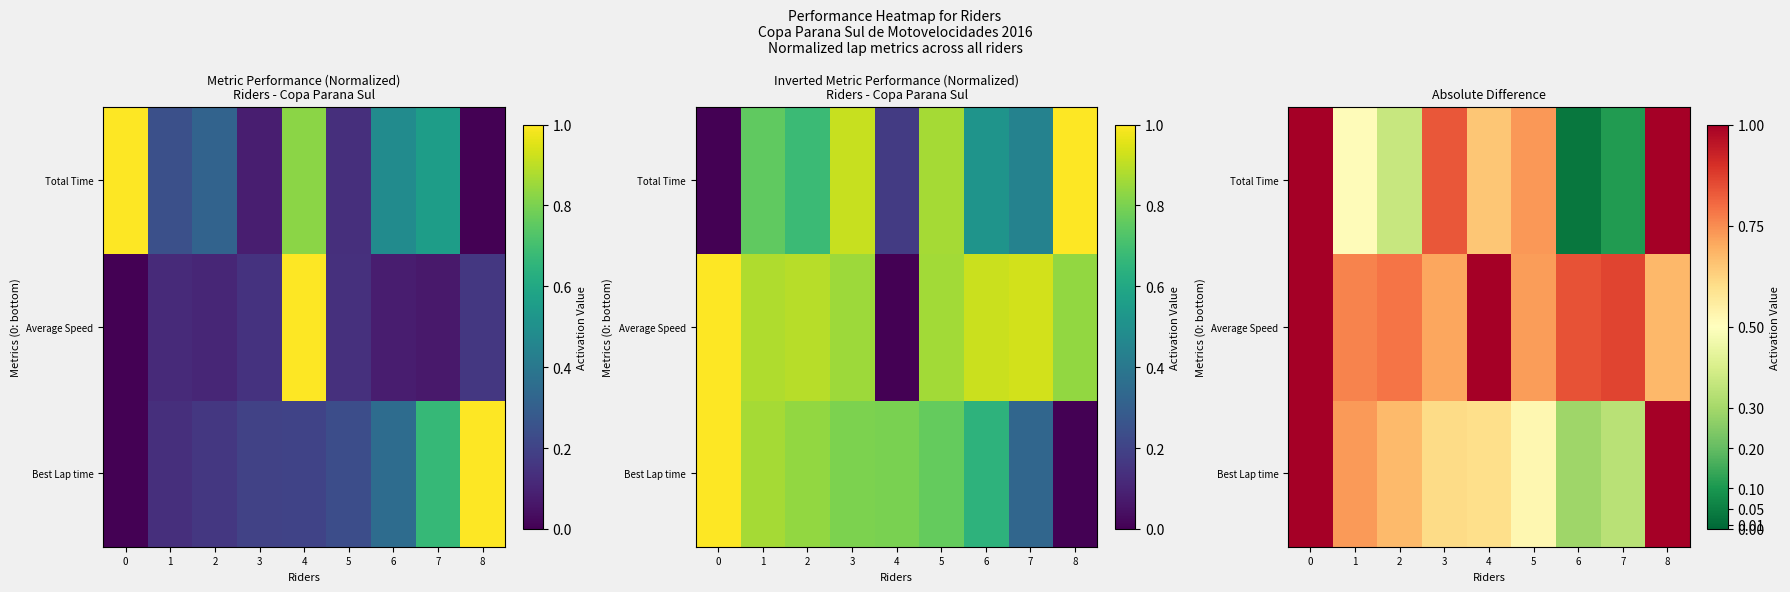

The Best Lap time series shows 0.7 at 2. True or false?

True